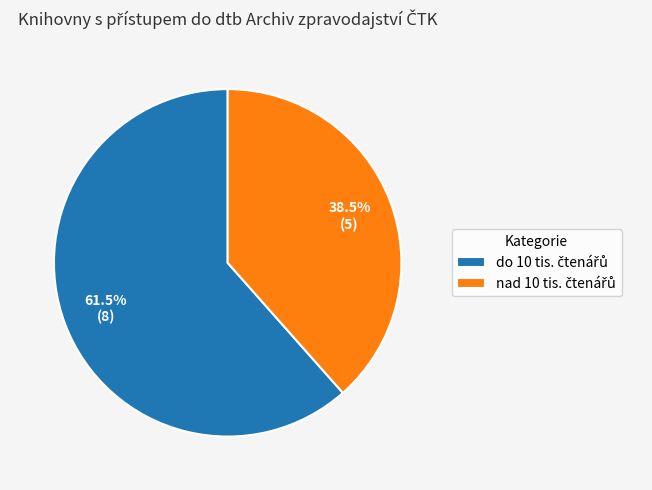

Count the number of slices in the pie.

2